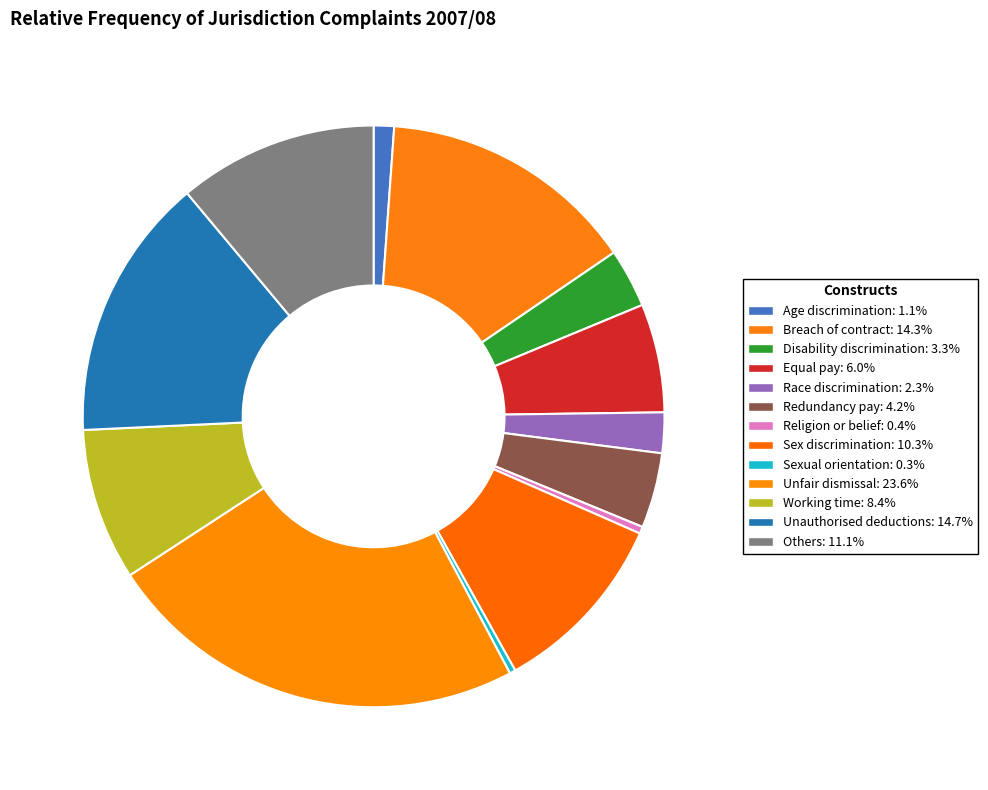

The Disability discrimination slice represents 3% of the pie. True or false?

True